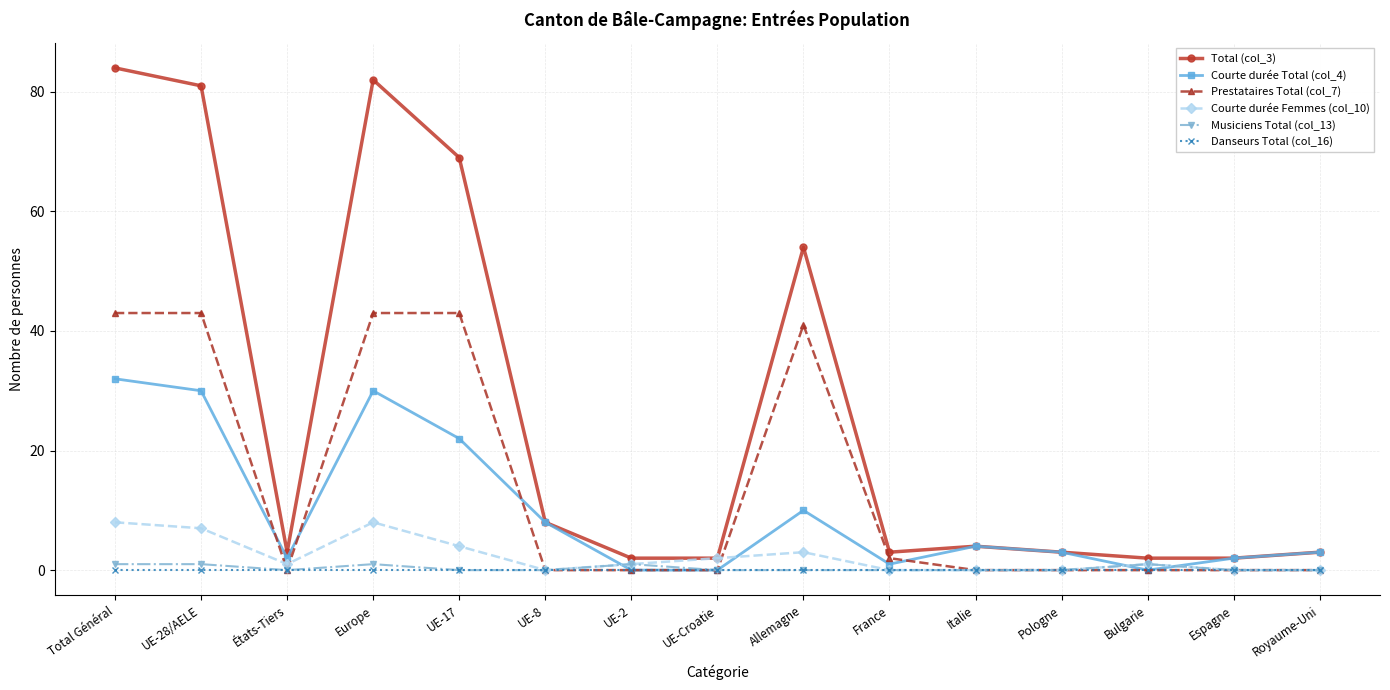

True or false: Total (col_3) has a value of 37 at Europe.

False